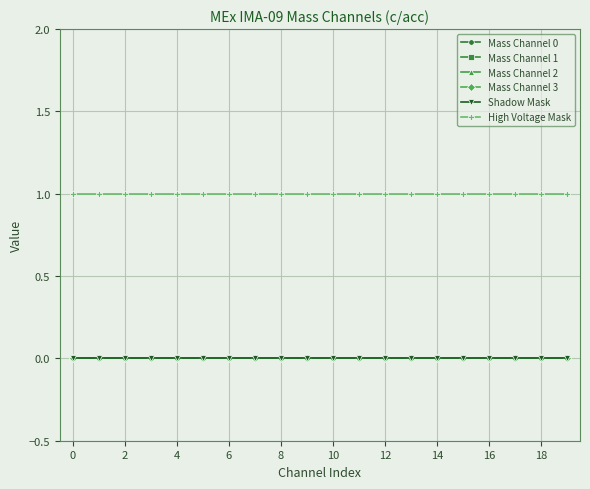

Reading left to right, transcribe all the data shown in this chart.

Mass Channel 0: 0	0	0	0	0	0	0	0	0	0	0	0	0	0	0	0	0	0	0	0
Mass Channel 1: 0	0	0	0	0	0	0	0	0	0	0	0	0	0	0	0	0	0	0	0
Mass Channel 2: 0	0	0	0	0	0	0	0	0	0	0	0	0	0	0	0	0	0	0	0
Mass Channel 3: 0	0	0	0	0	0	0	0	0	0	0	0	0	0	0	0	0	0	0	0
Shadow Mask: 0	0	0	0	0	0	0	0	0	0	0	0	0	0	0	0	0	0	0	0
High Voltage Mask: 1	1	1	1	1	1	1	1	1	1	1	1	1	1	1	1	1	1	1	1